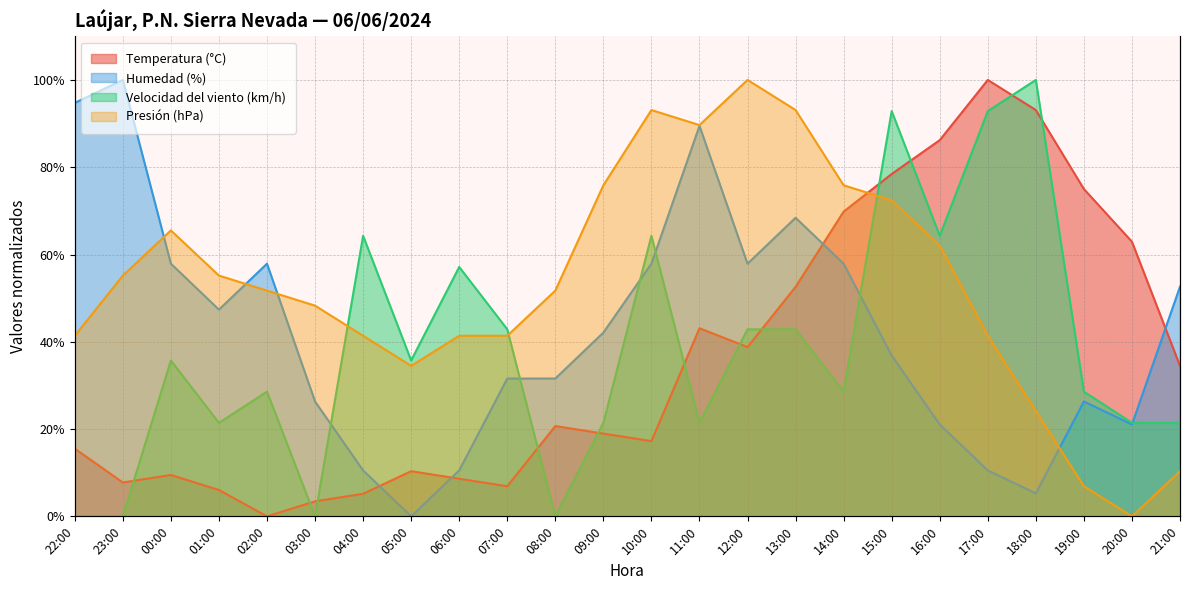

Which series has the largest total across all categories?

Presión (hPa)